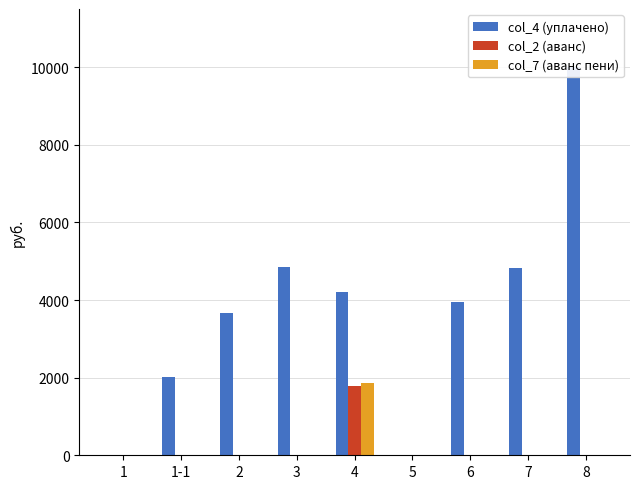

Rank the series by their maximum value, from lowest to highest.

col_2 (аванс), col_7 (аванс пени), col_4 (уплачено)